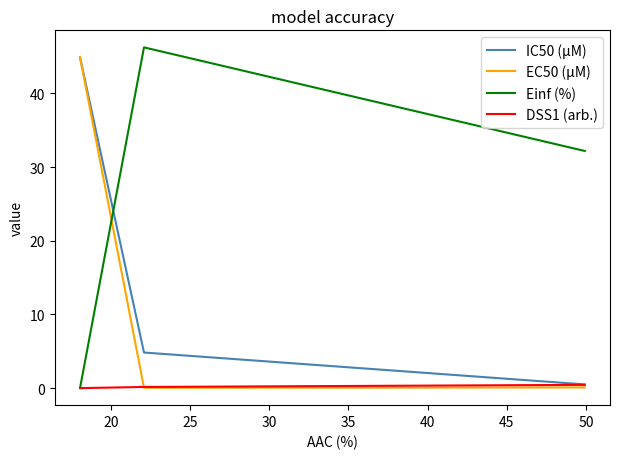

Which series has the largest total across all categories?

Einf (%)